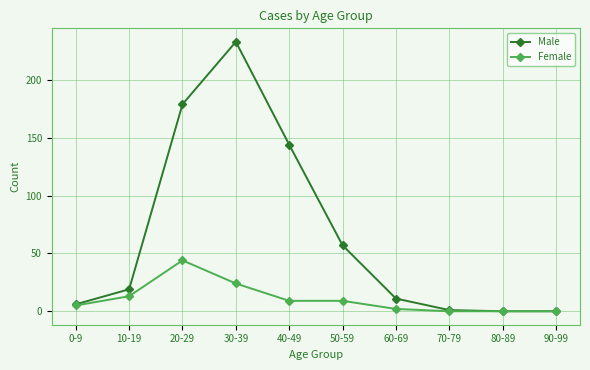

Is this an area chart (filled region under the line)?

No